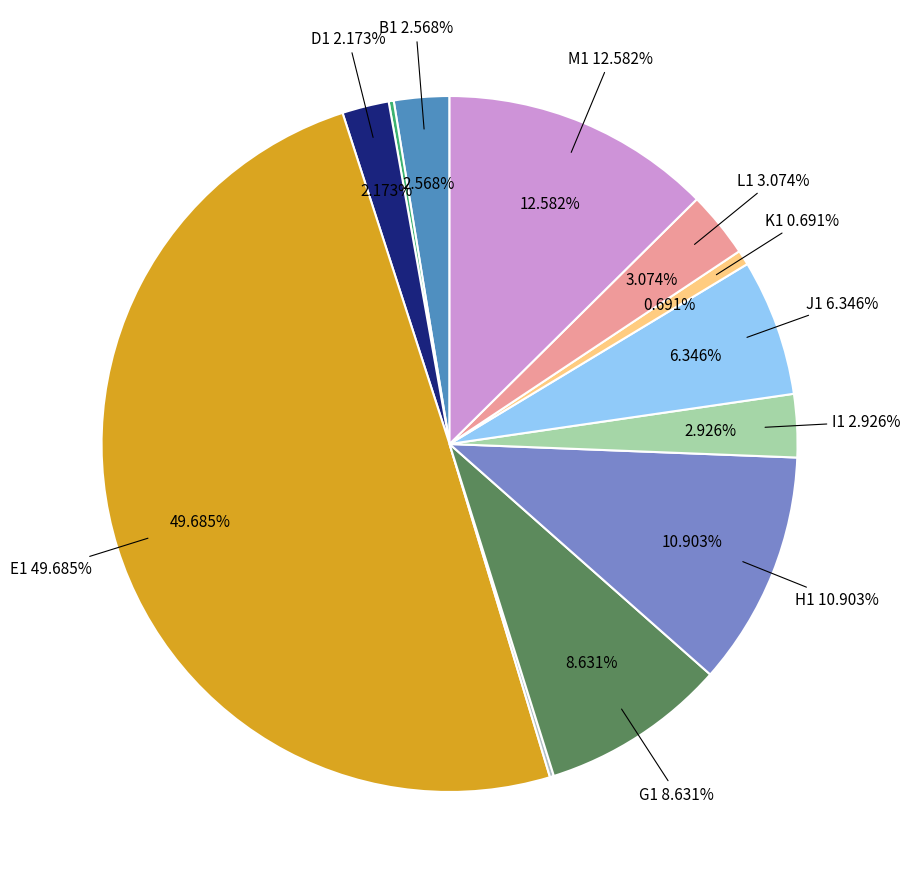

To the nearest percent, what is the combined percentage of G1 and E1?

58%